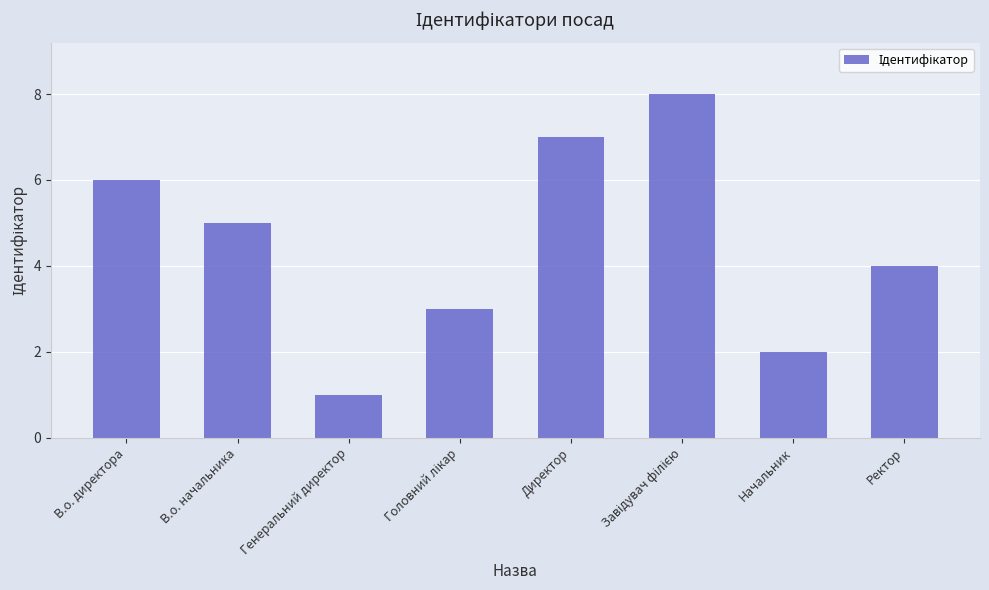

Are the bars grouped side by side (vs. stacked)?

No